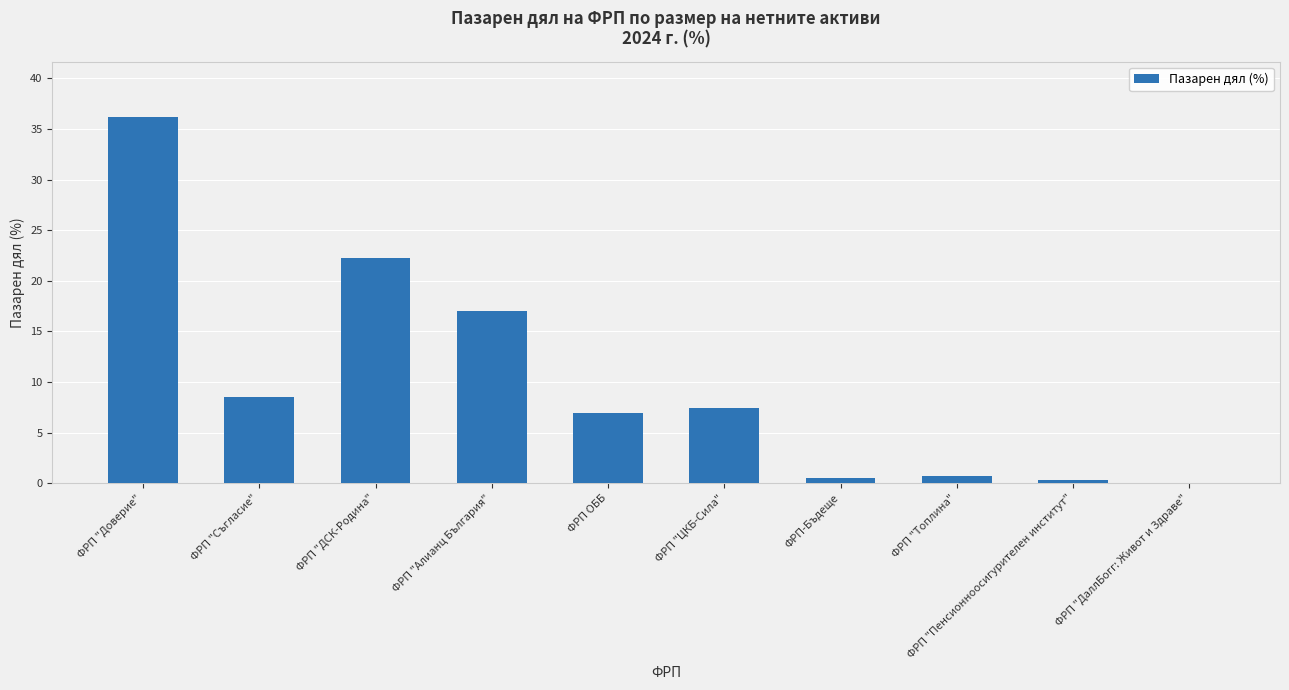

What is the sum of all values?

100.0